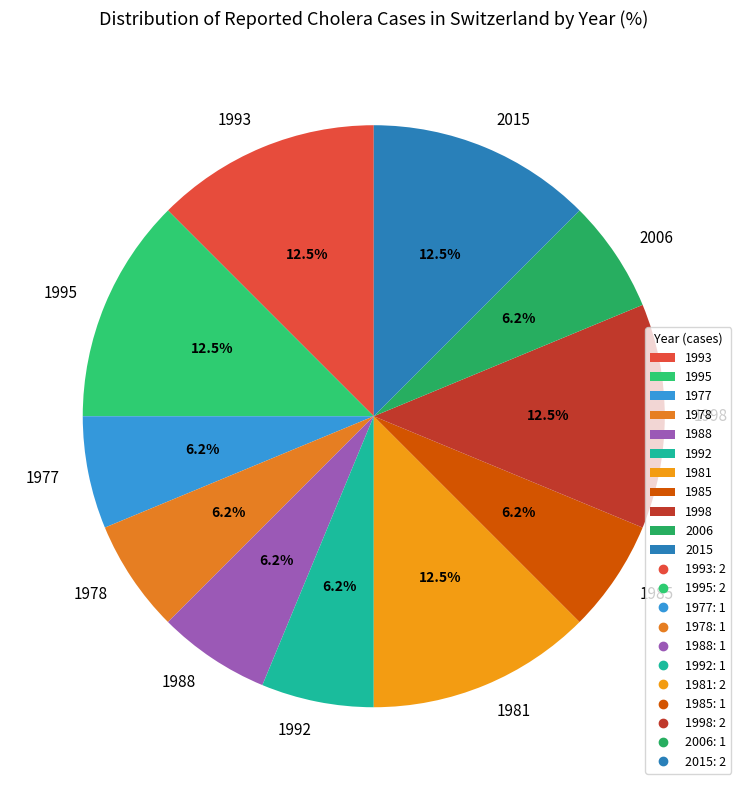

How many slices are in this pie chart?

11